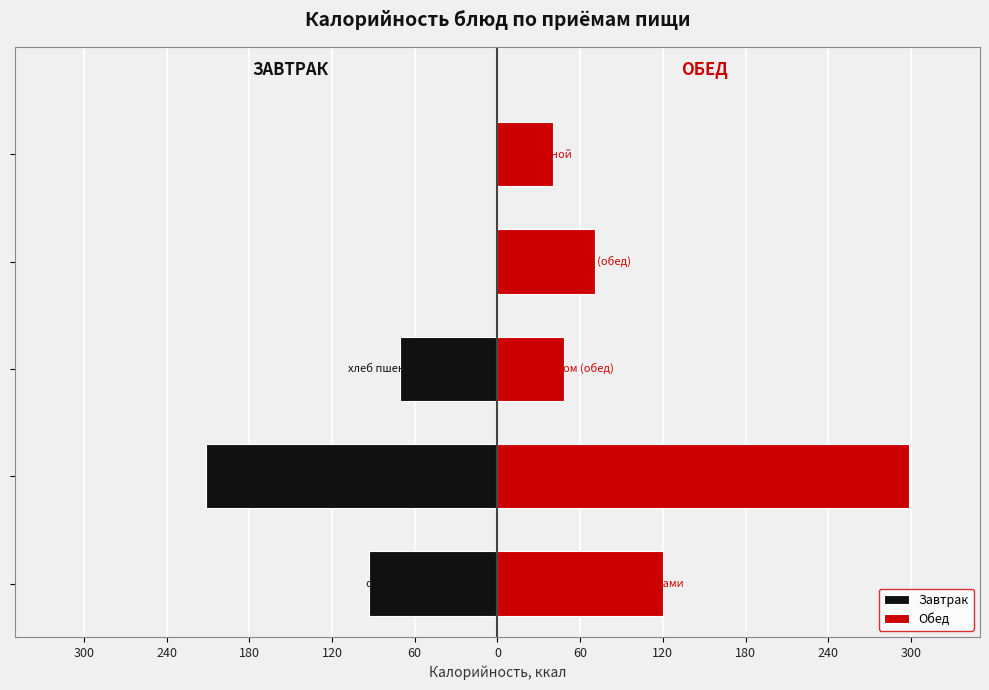

Which has a higher value, 240 or 300?

300